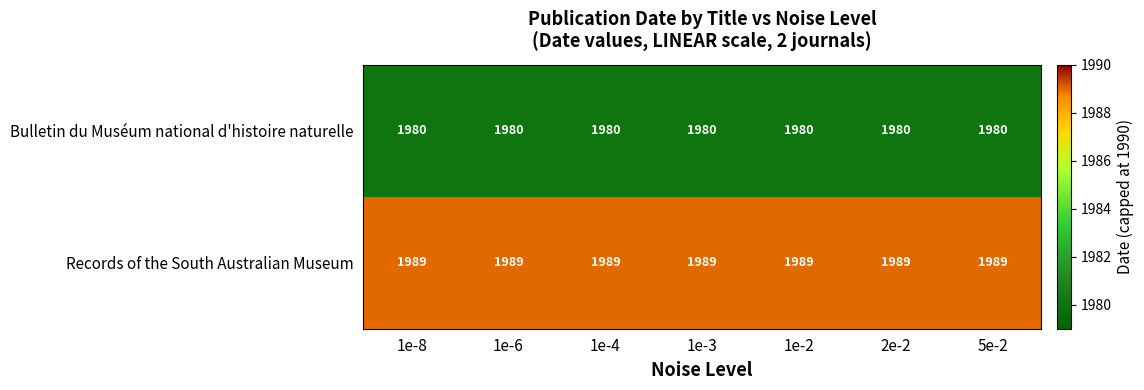

What is the greatest value displayed?

1989